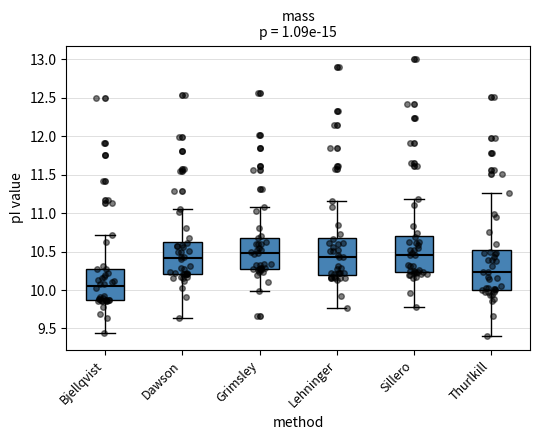

Reading left to right, transcribe this box plot: for each box, give where its median line is, the range the box spans, and where its two whiskers end, as read against the y-axis. The values are not printed on the chart, so give them approximately, as read against the axis.

Bjellqvist: median 10.05, box 9.85 to 10.30, whiskers 9.45 to 10.70
Dawson: median 10.40, box 10.20 to 10.65, whiskers 9.65 to 11.05
Grimsley: median 10.45, box 10.30 to 10.70, whiskers 10.00 to 11.10
Lehninger: median 10.40, box 10.20 to 10.70, whiskers 9.75 to 11.15
Sillero: median 10.45, box 10.25 to 10.70, whiskers 9.80 to 11.20
Thurlkill: median 10.25, box 10.00 to 10.50, whiskers 9.40 to 11.25